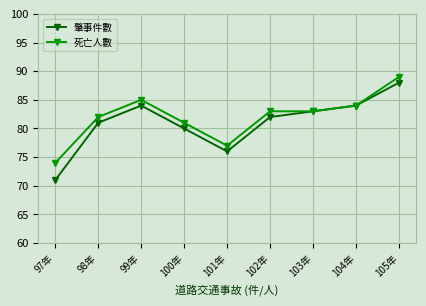

What is the total value across all series at 102年?

165